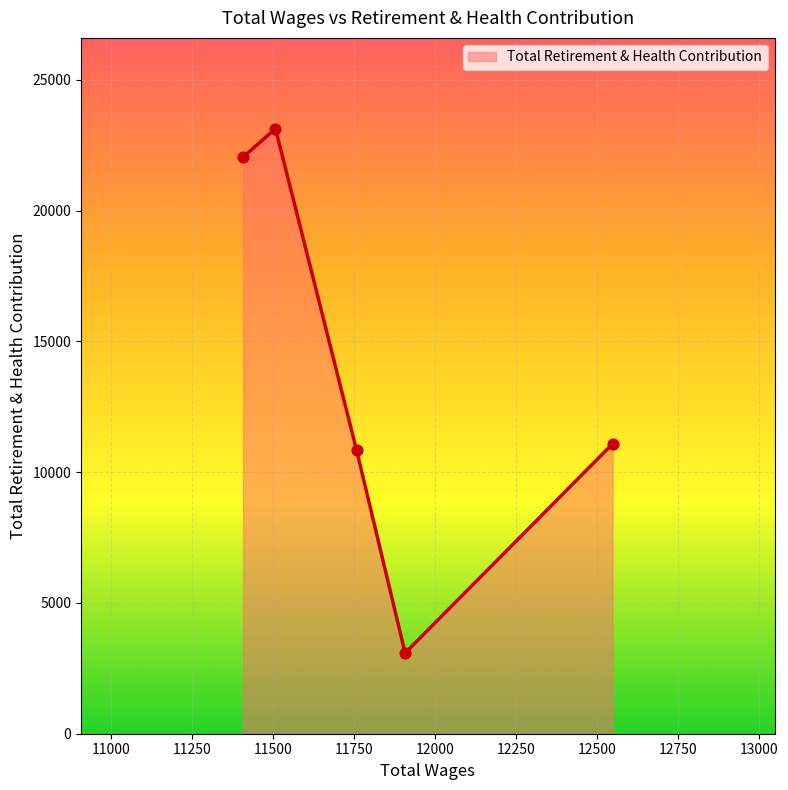

What is the minimum value shown in the chart?

3086